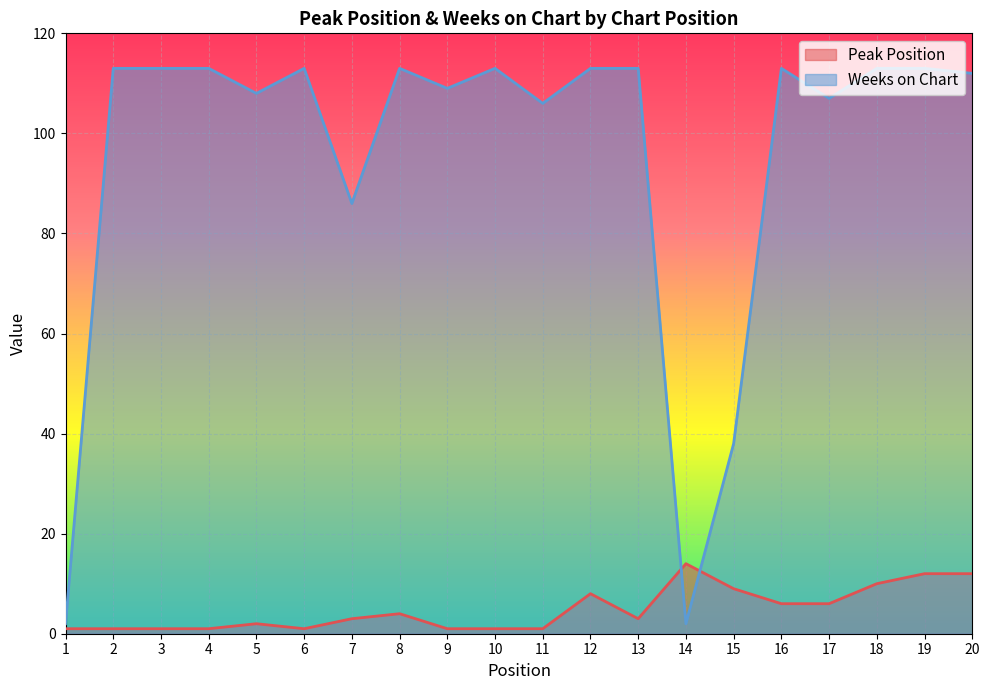

Is it true that Peak Position equals 3 at 13?

True